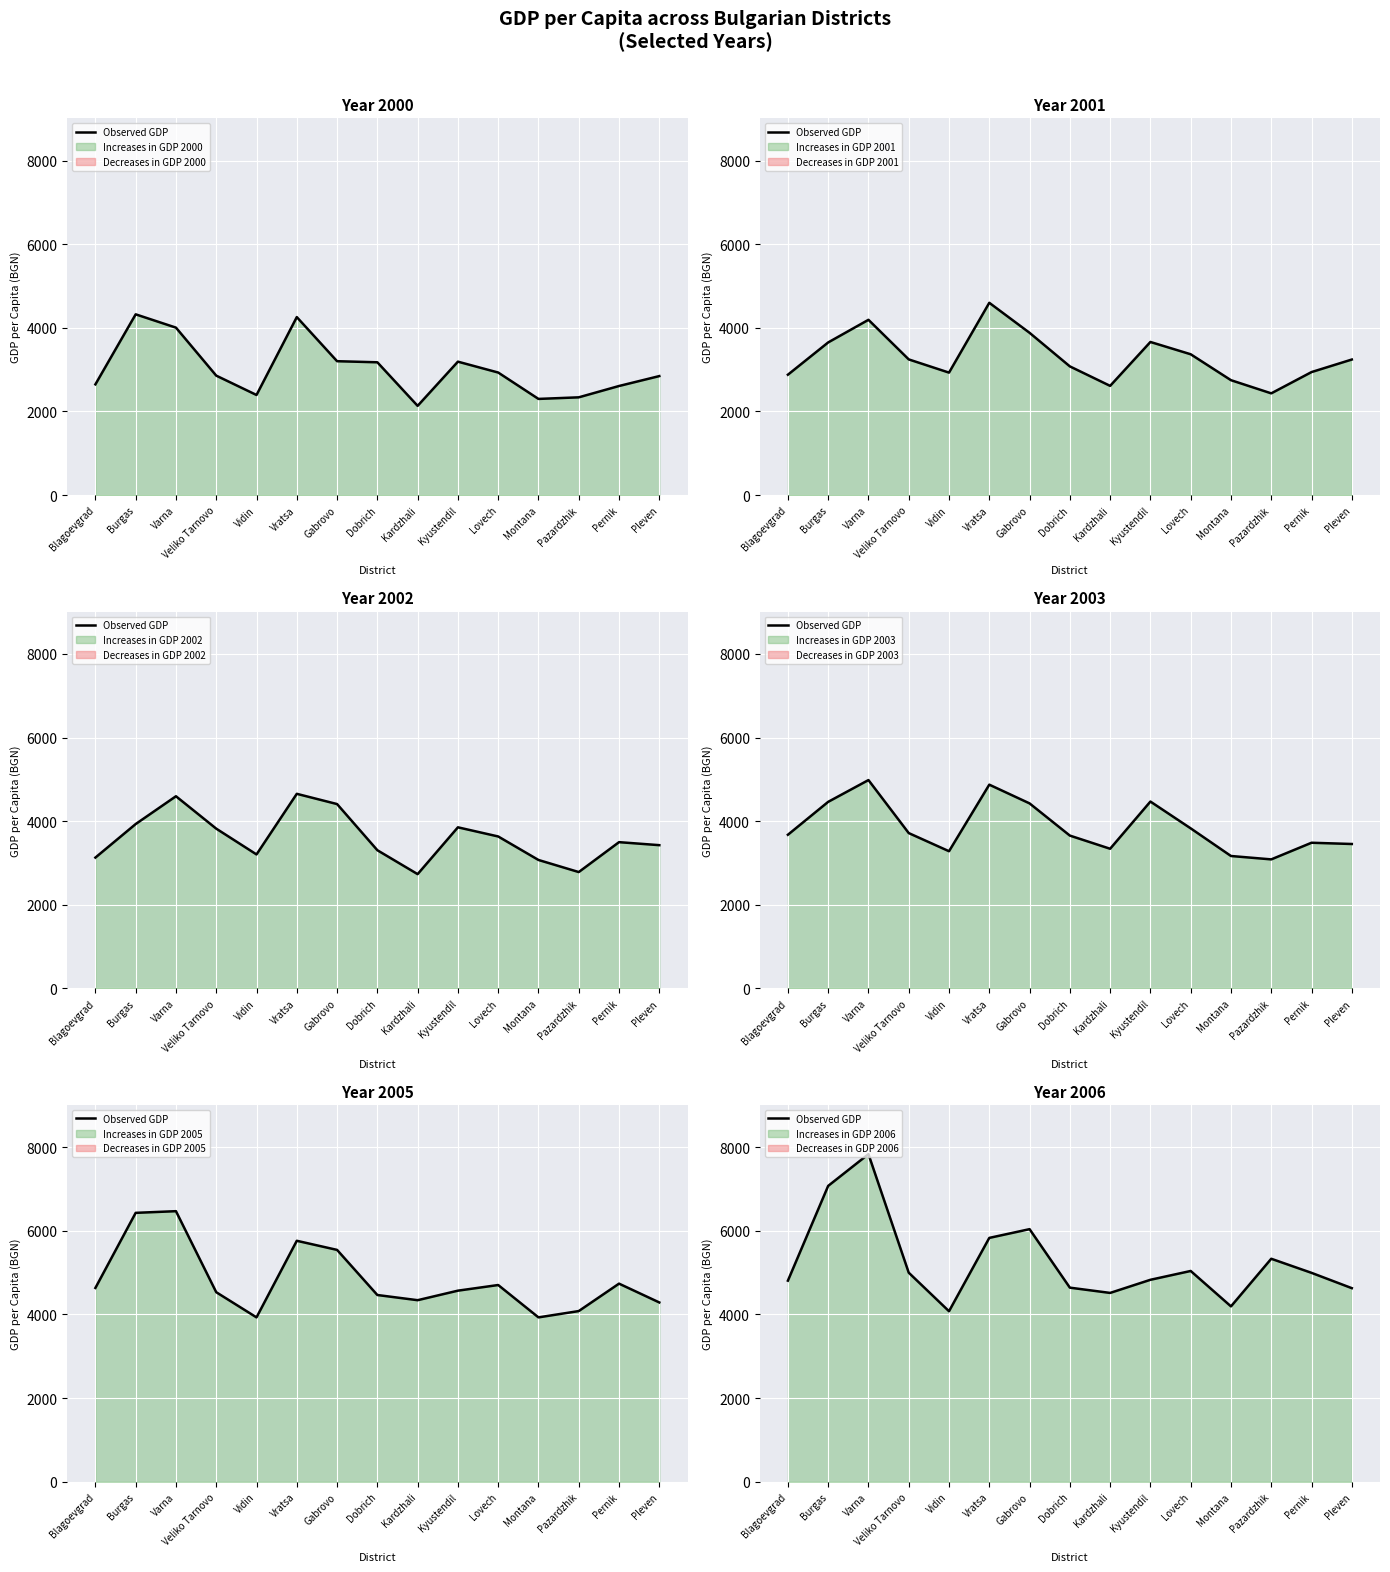

At which label does the data first exceed 4996?

Burgas